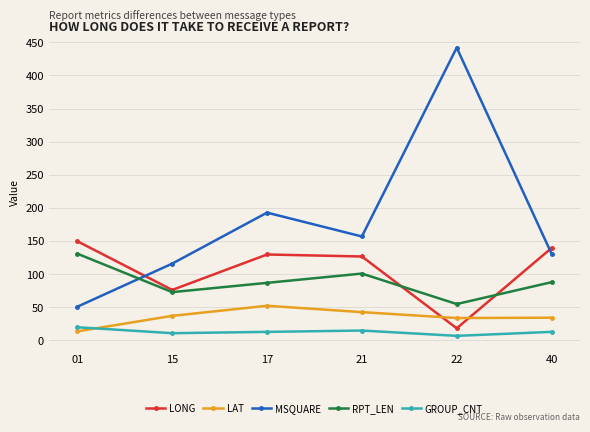

What is the maximum value for MSQUARE?

442.0